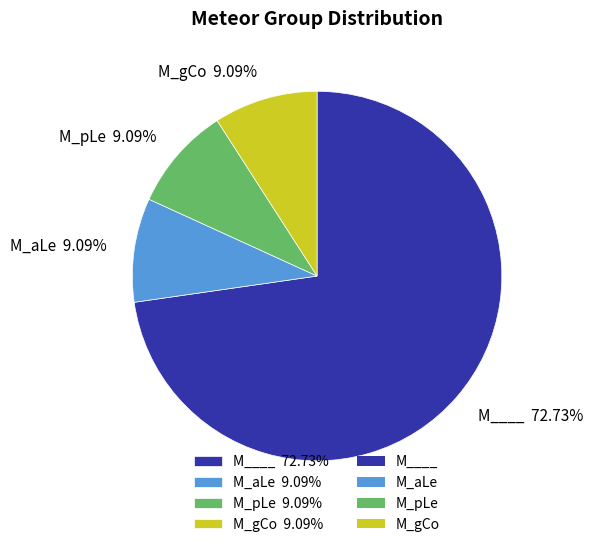

Does M____ 72.73% account for over 50% of the chart?

Yes